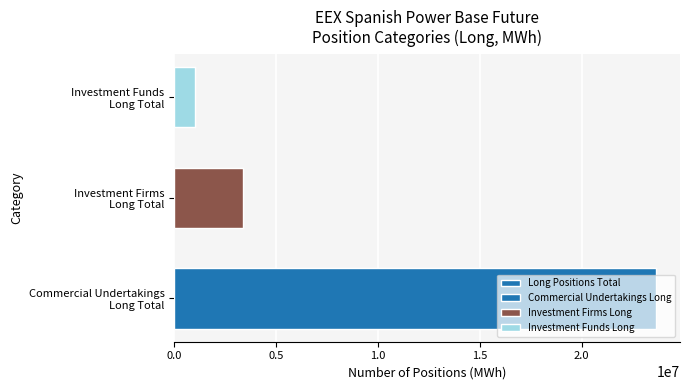

Reading right to left, list all the values displayed in this chart.

1030872	3391716	23646445